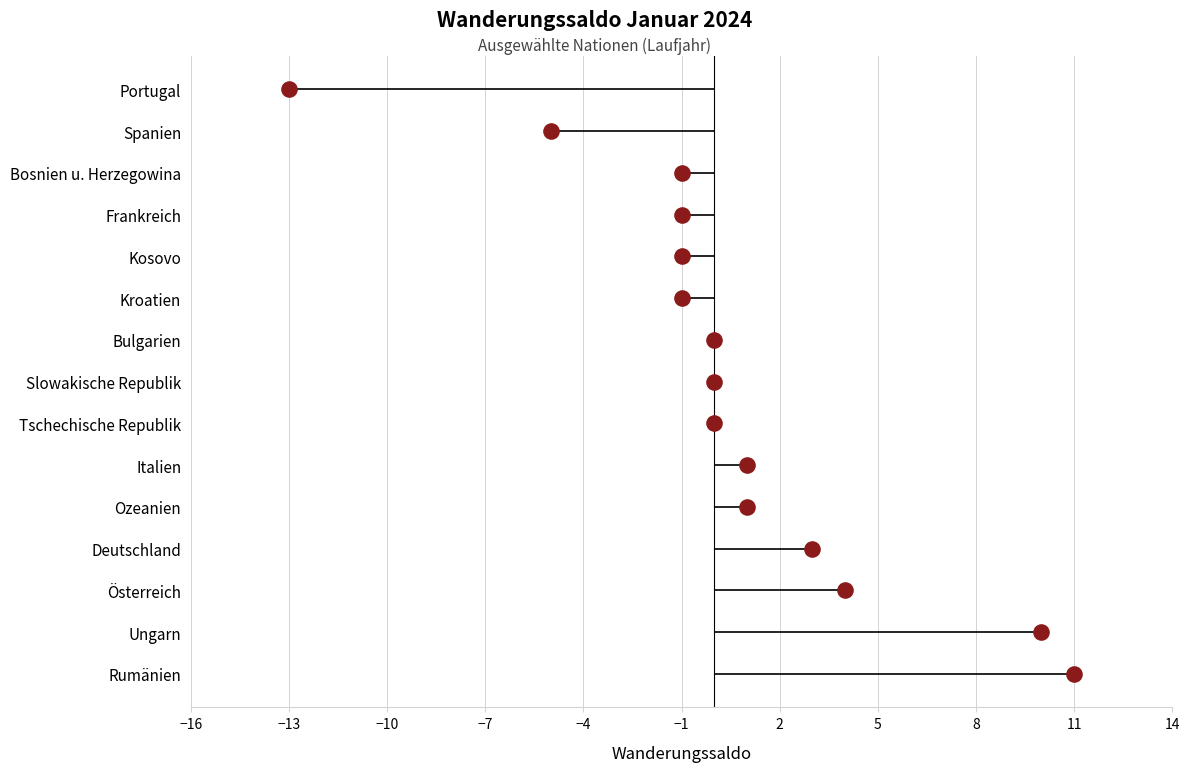

Between −13 and −1, which is larger?

−1